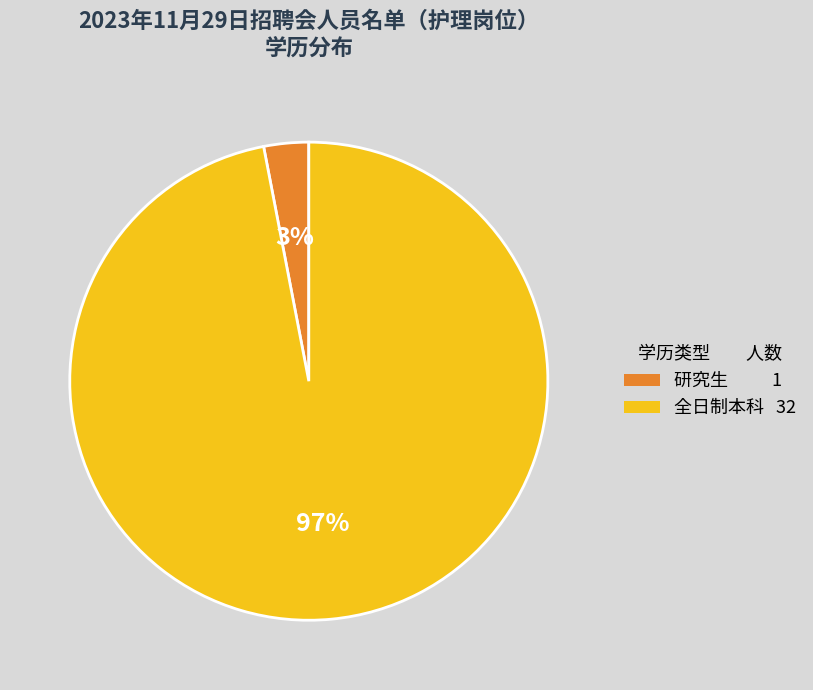

Rank the categories by value from lowest to highest.

研究生, 全日制本科